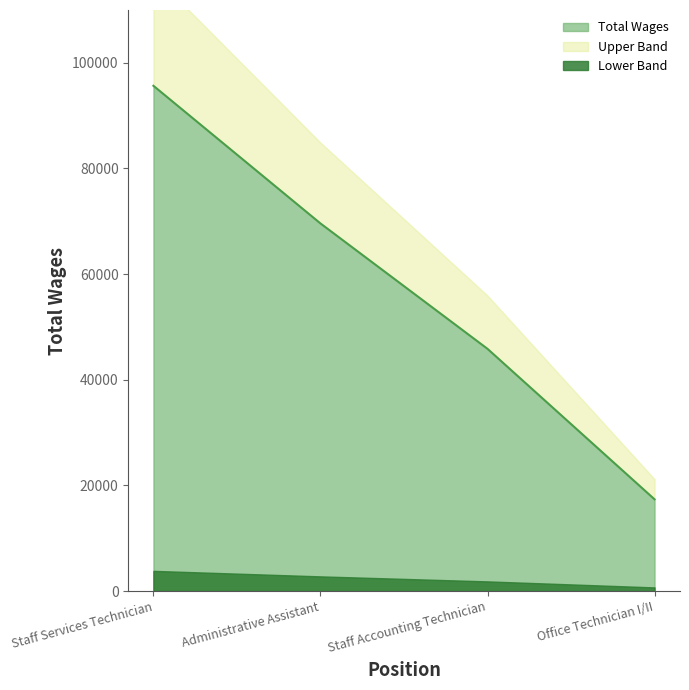

What is the change in value from Staff Services Technician to Office Technician I/II?

-78284